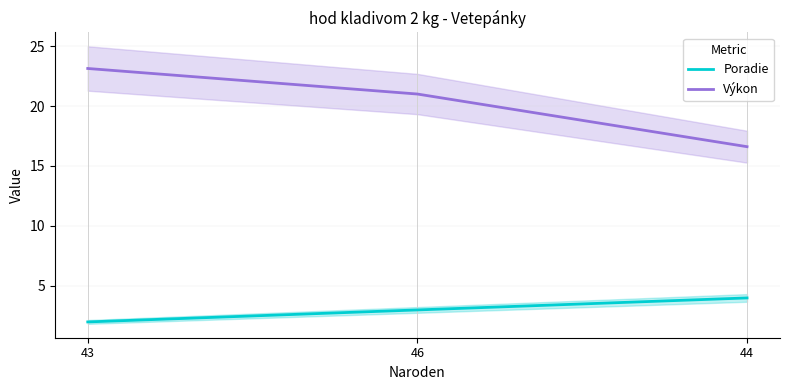

What value does the Poradie series have at 44?

4.0